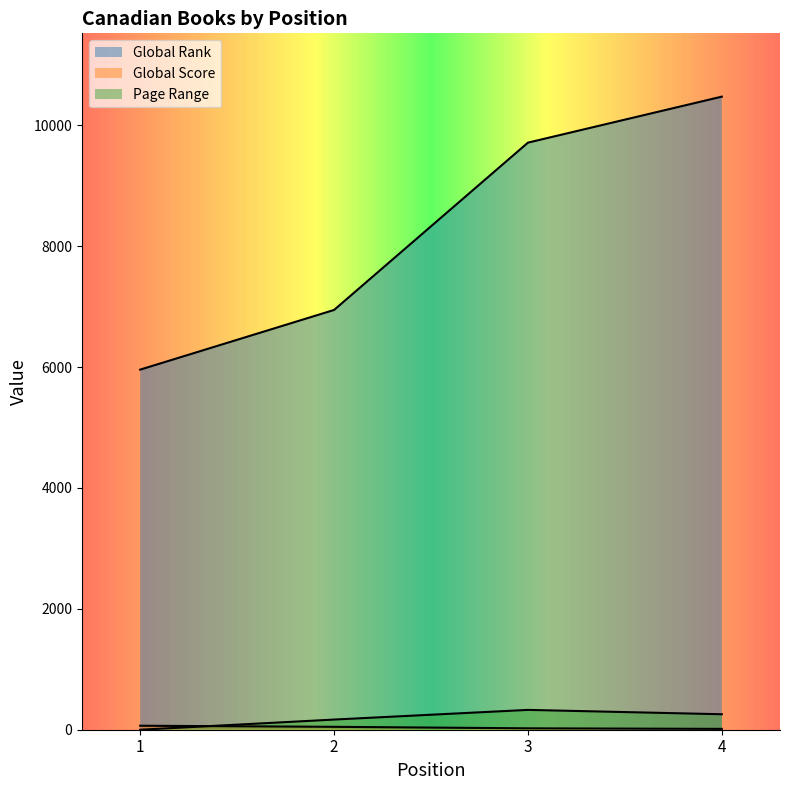

Reading left to right, extract all data points from this chart.

Global Rank: 5957	6944	9712	10473
Global Score: 66	48	23	14
Page Range: 0	168	328	256